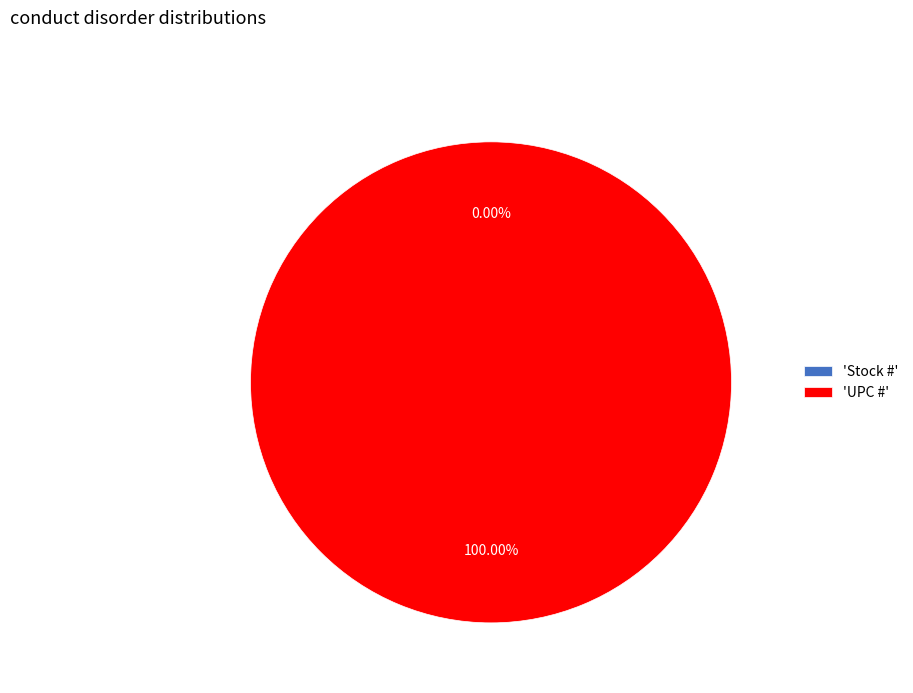

What is the largest slice in the pie chart?

UPC #